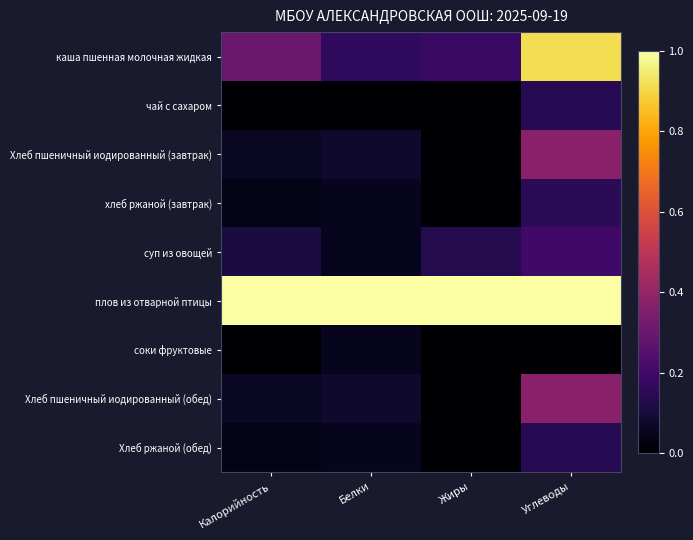

At which category does the chart reach its peak across all series?

Калорийность